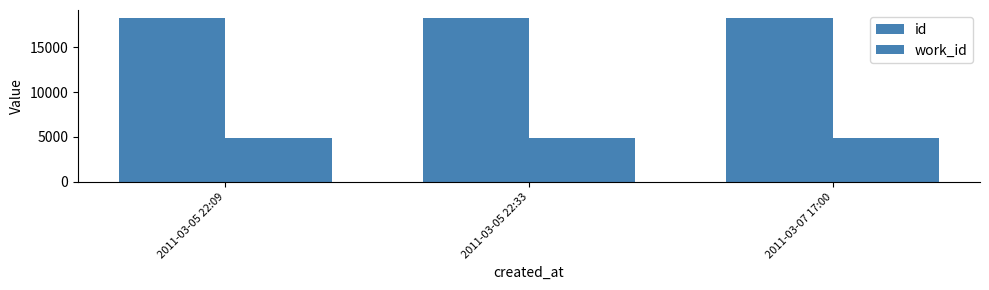

The id series shows 7082 at 2011-03-05 22:33. True or false?

False